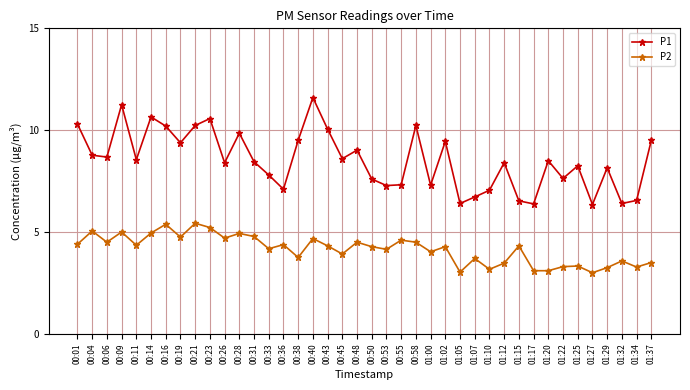

Read the P2 value at 00:50.

4.3